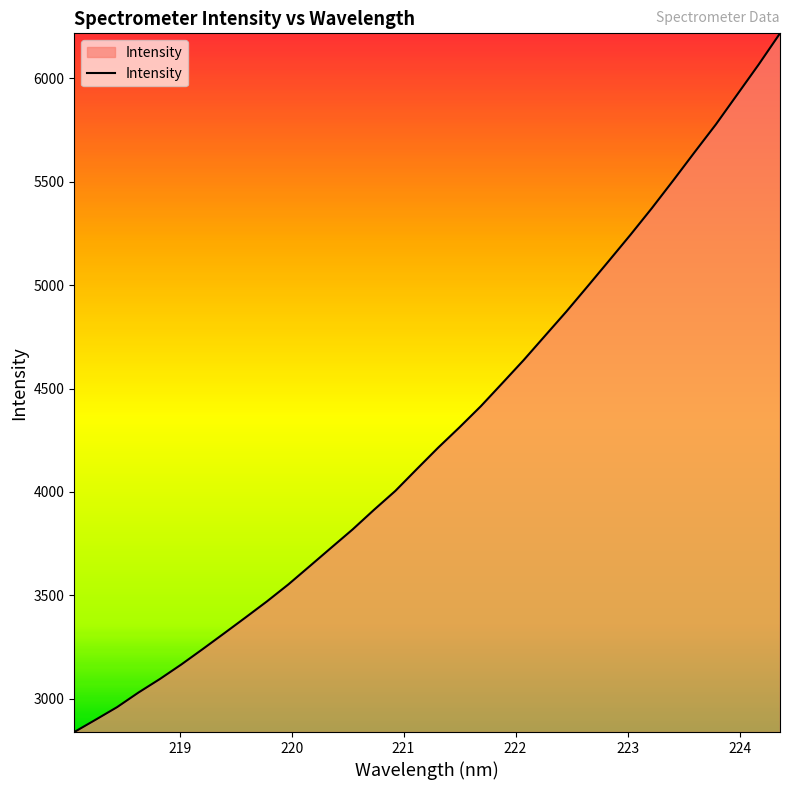

What is the smallest value displayed?

2839.6